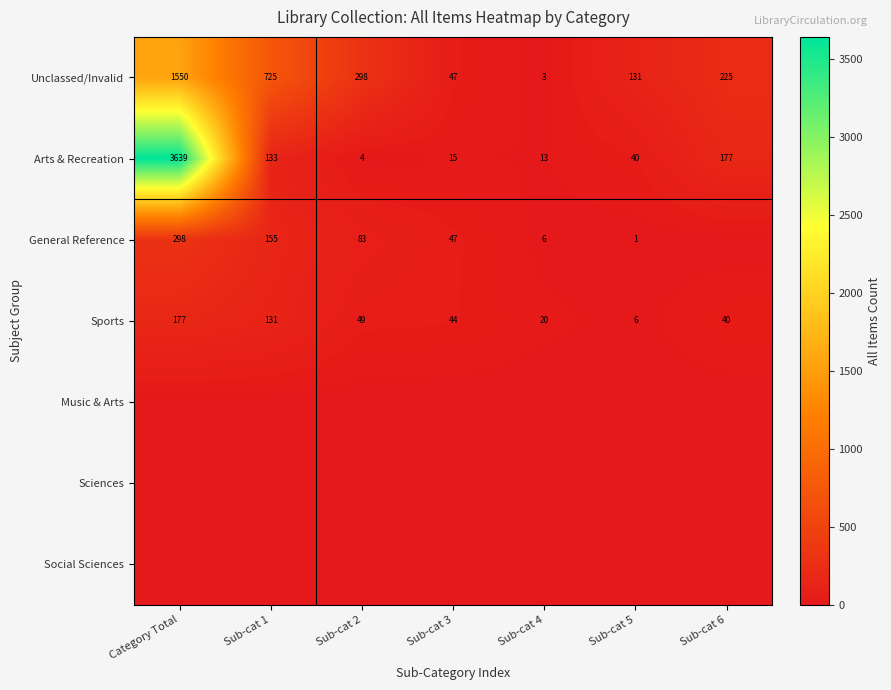

What is the difference between the highest and lowest values at Sub-cat 2?

298